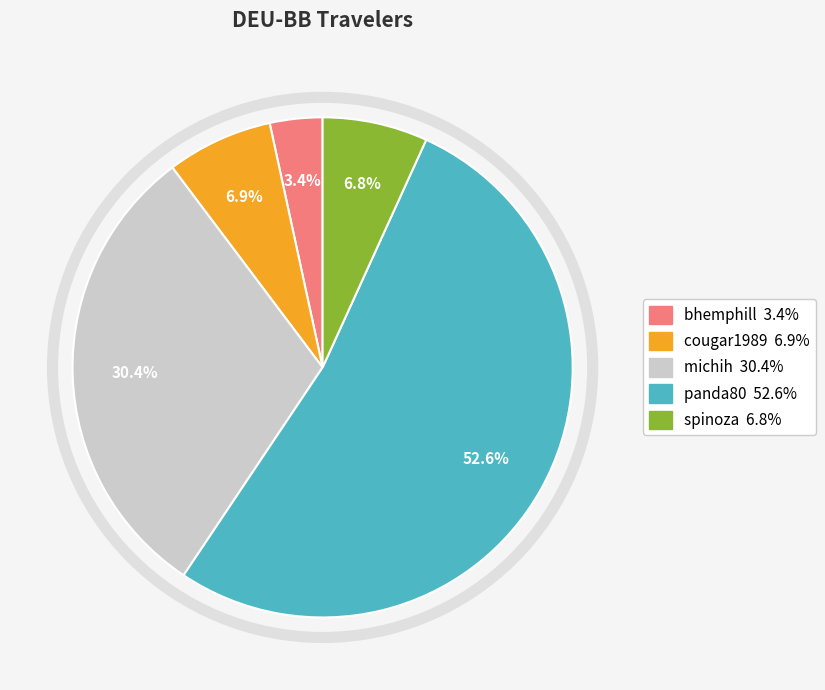

What percentage is the bhemphill slice, to the nearest percent?

3%